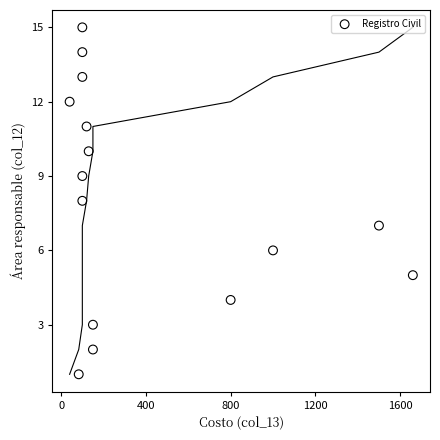

What is the range of Y values (max minus min)?

14